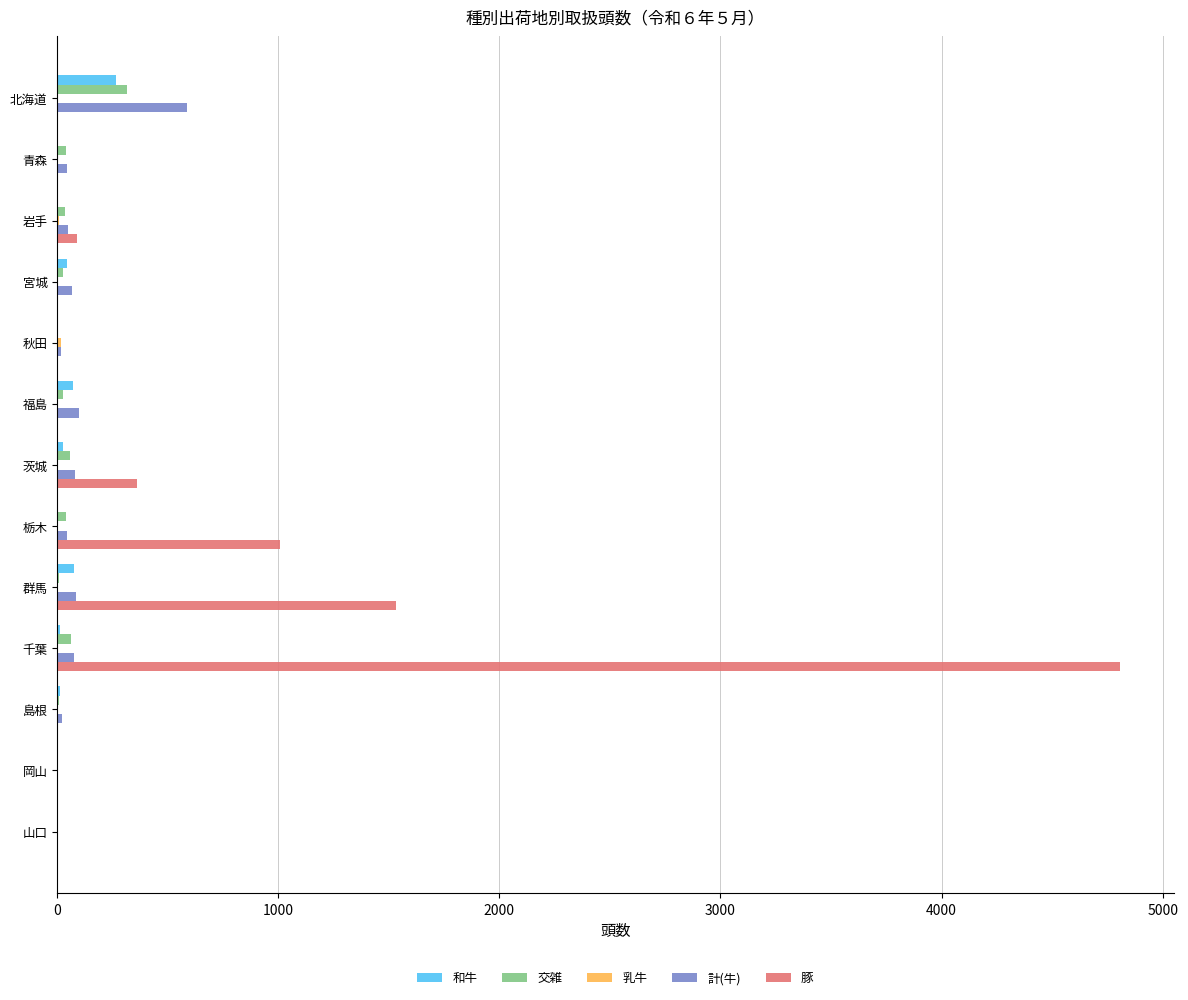

The value of 豚 at 千葉 is 1628. True or false?

False